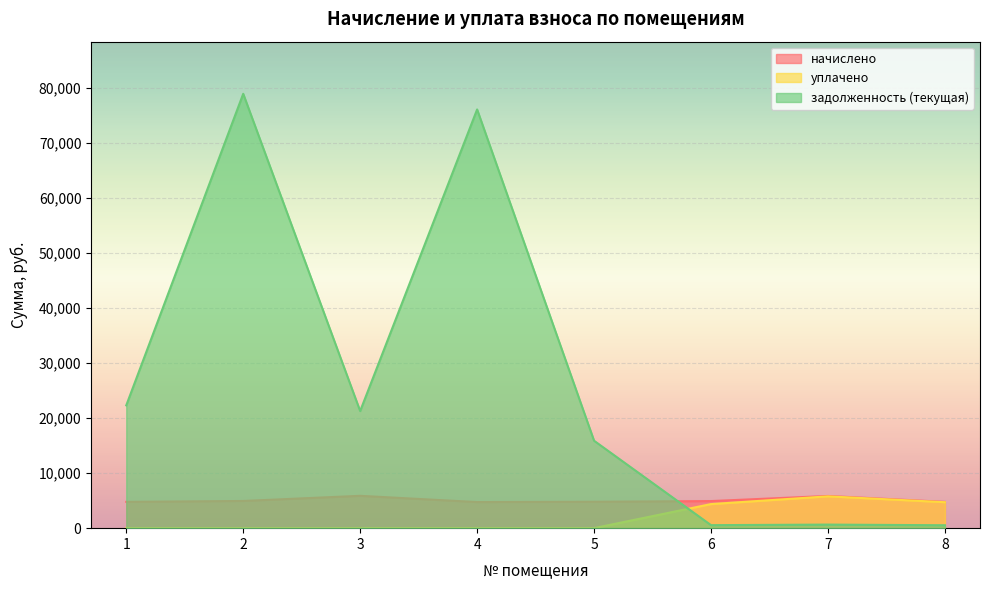

At which category is the sum across all series the highest?

2